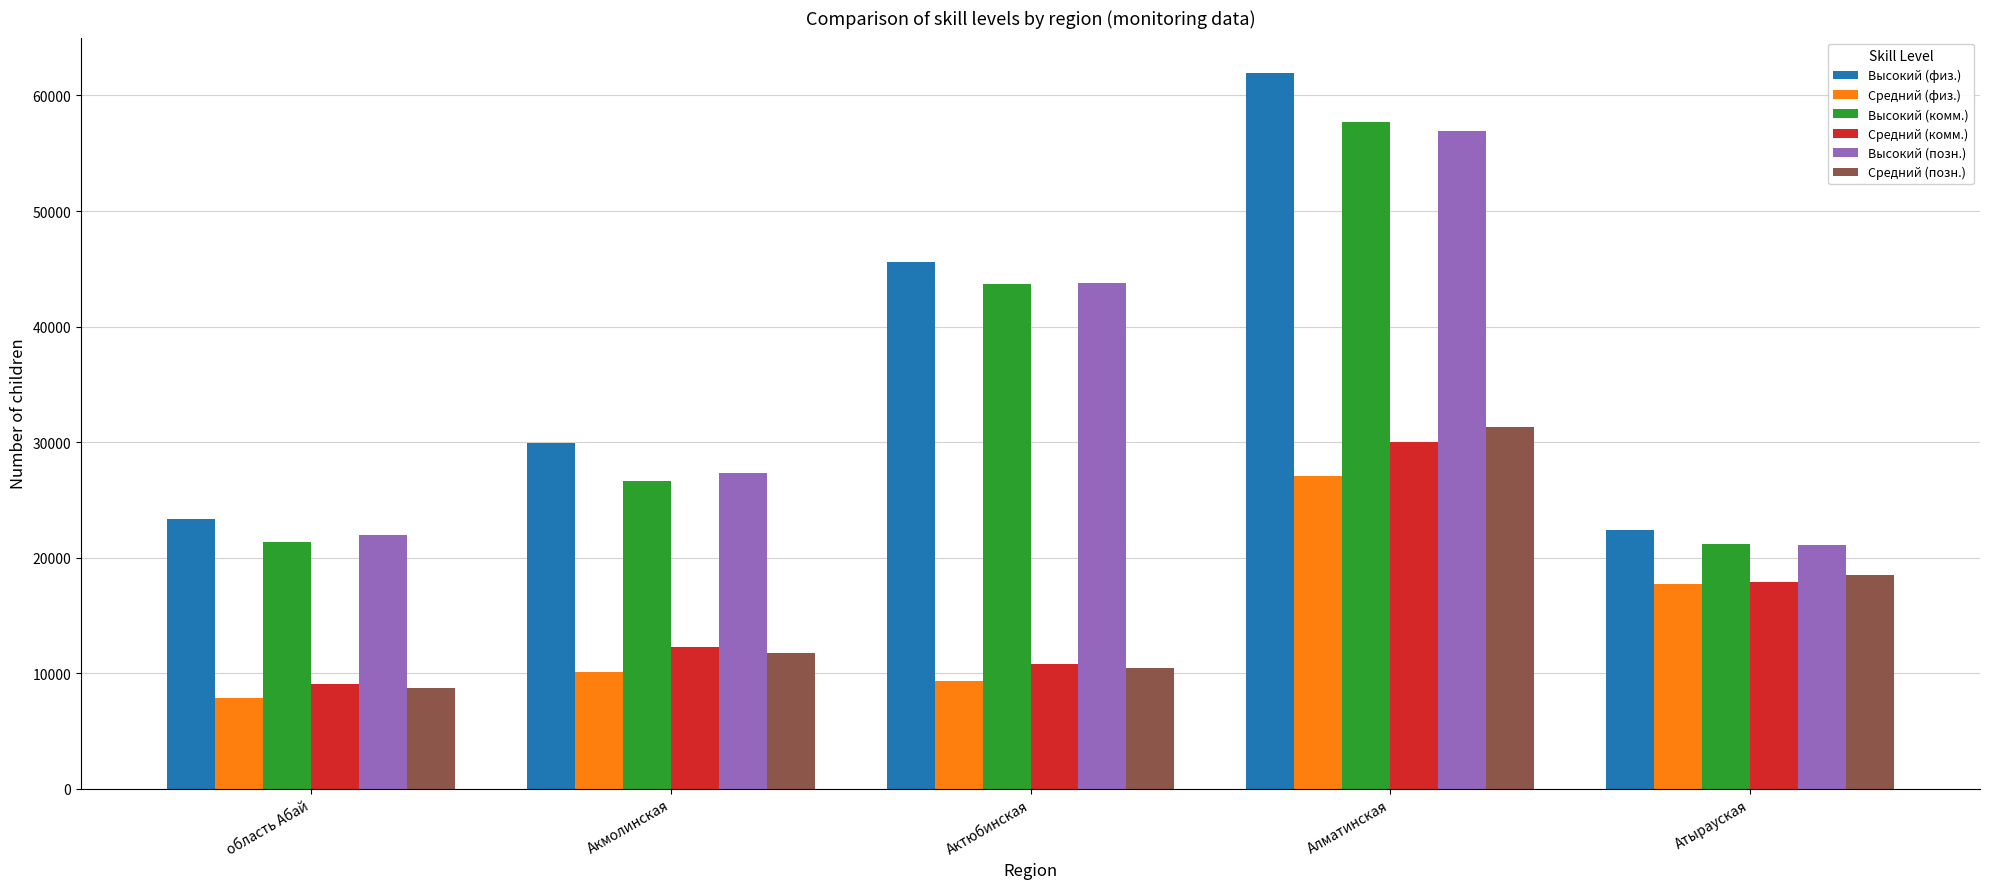

What is the difference between the highest and lowest values at Атырауская?

4710.0